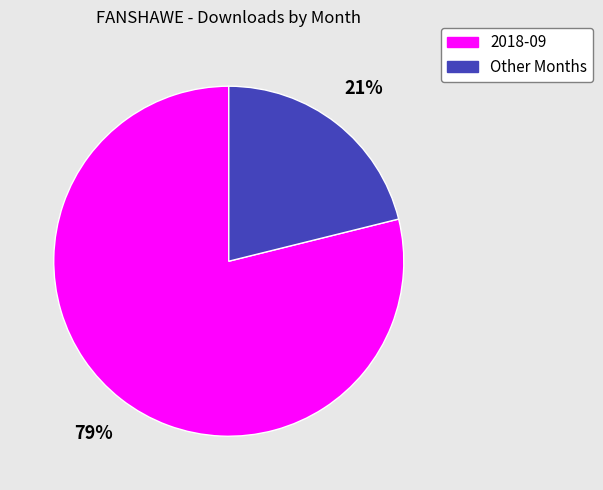

Combined, do Other Months and 2018-09 account for over 50%?

Yes